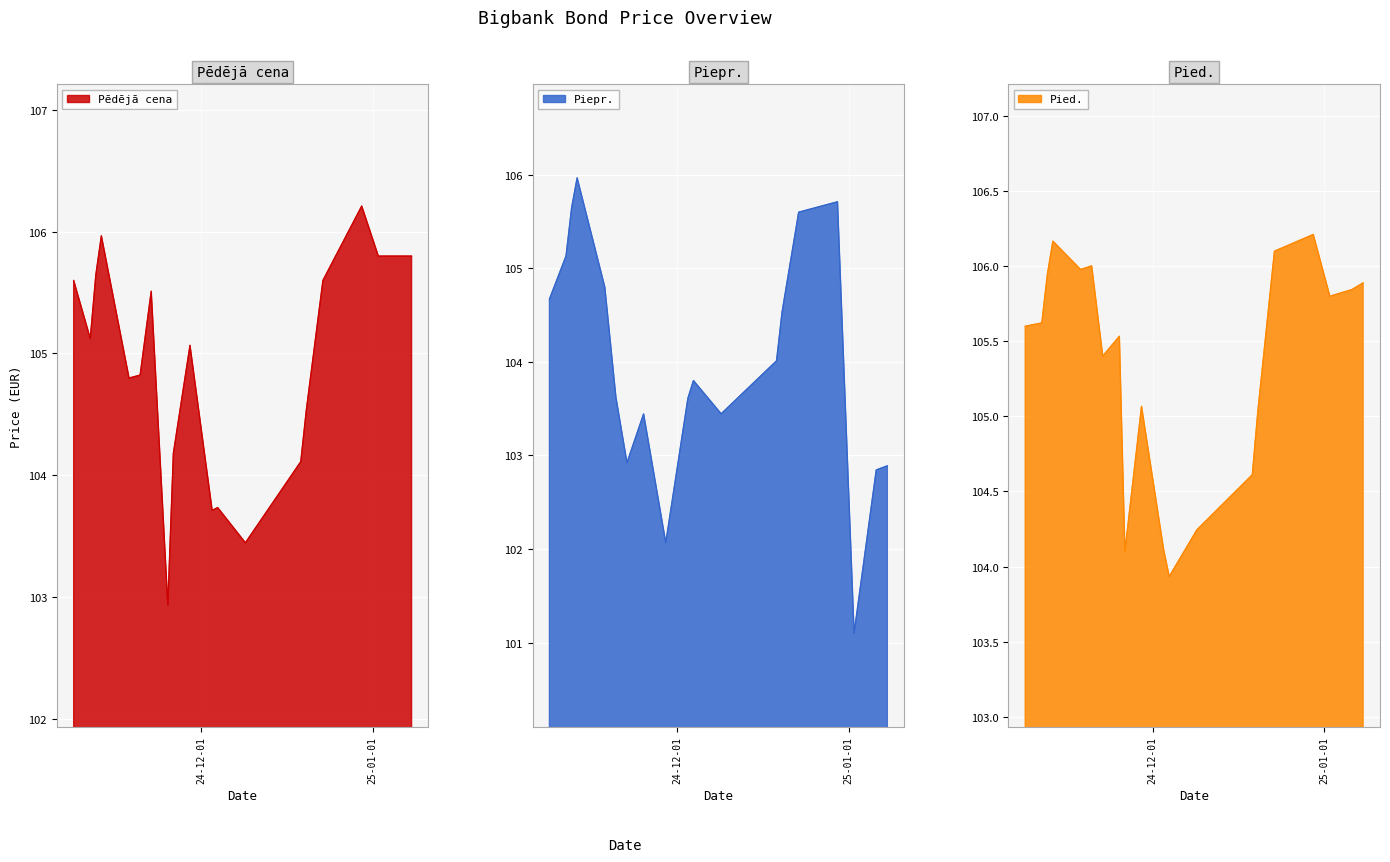

At which category is the sum across all series the highest?

2024-12-30